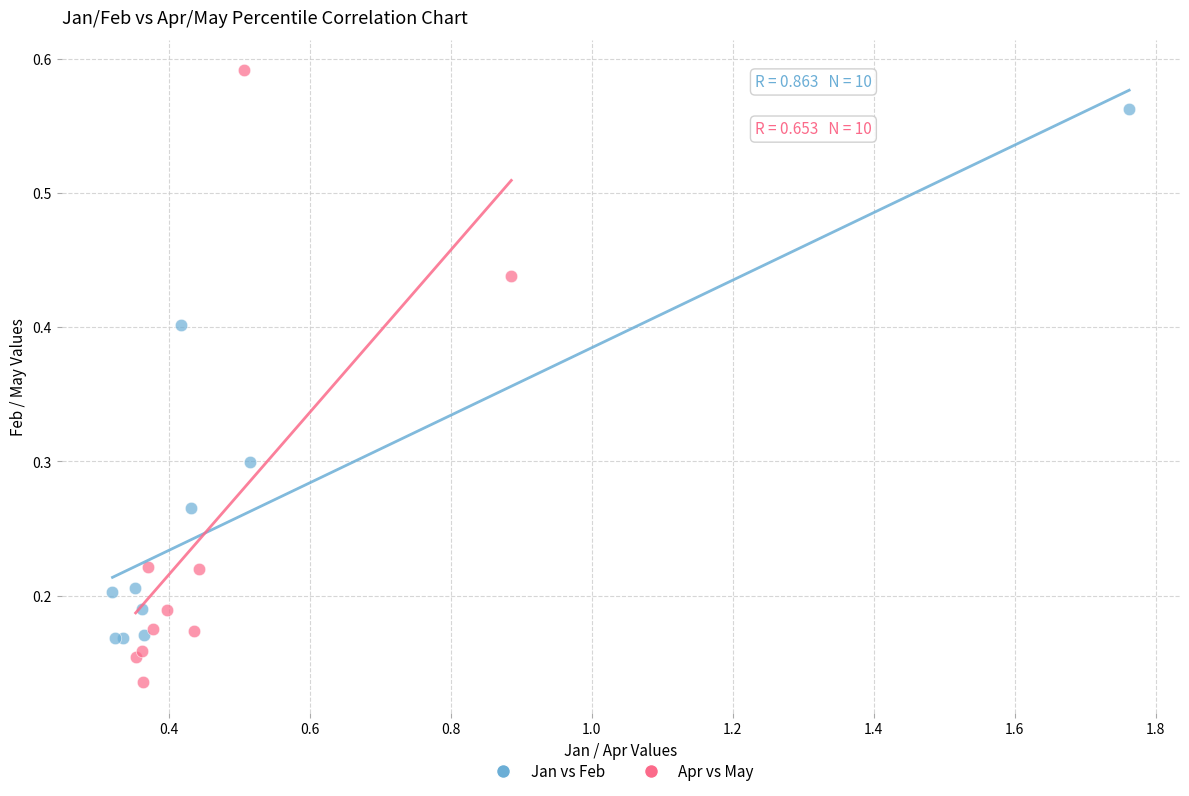

Which series reaches the maximum Y coordinate?

Apr vs May